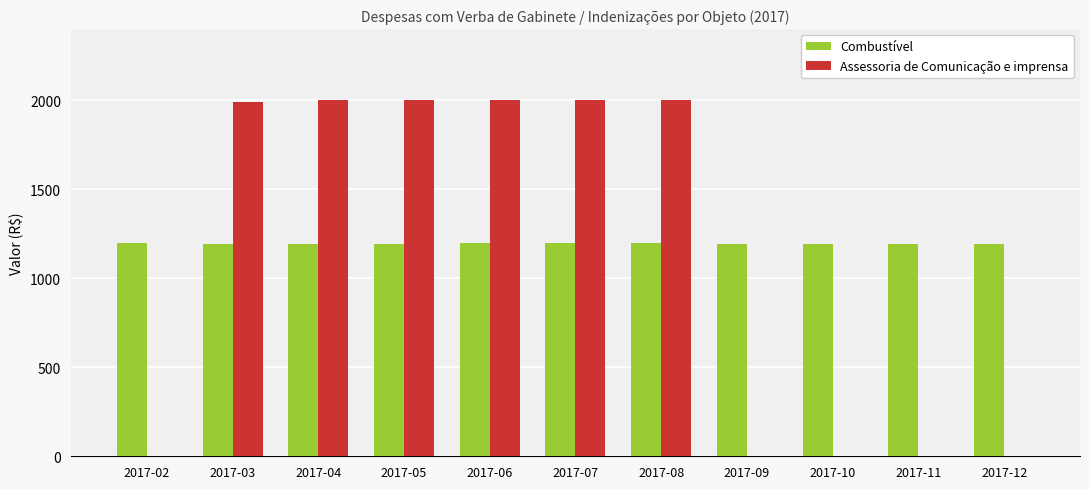

The Assessoria de Comunicação e imprensa series shows 3224.4 at 2017-06. True or false?

False